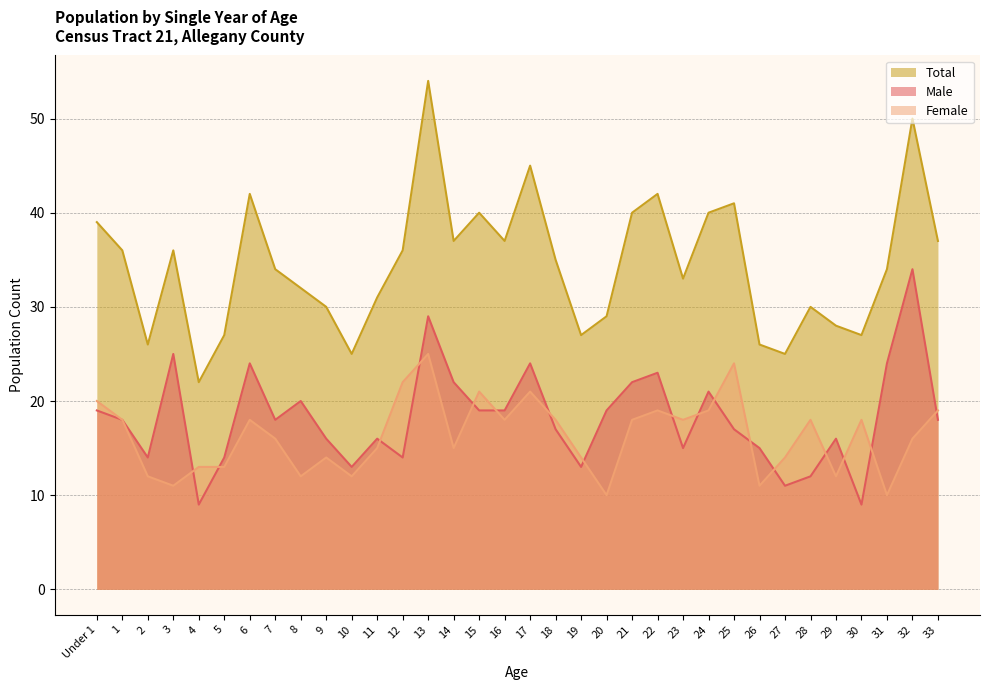

What is the sum of the Total values at 7 and 30?

61